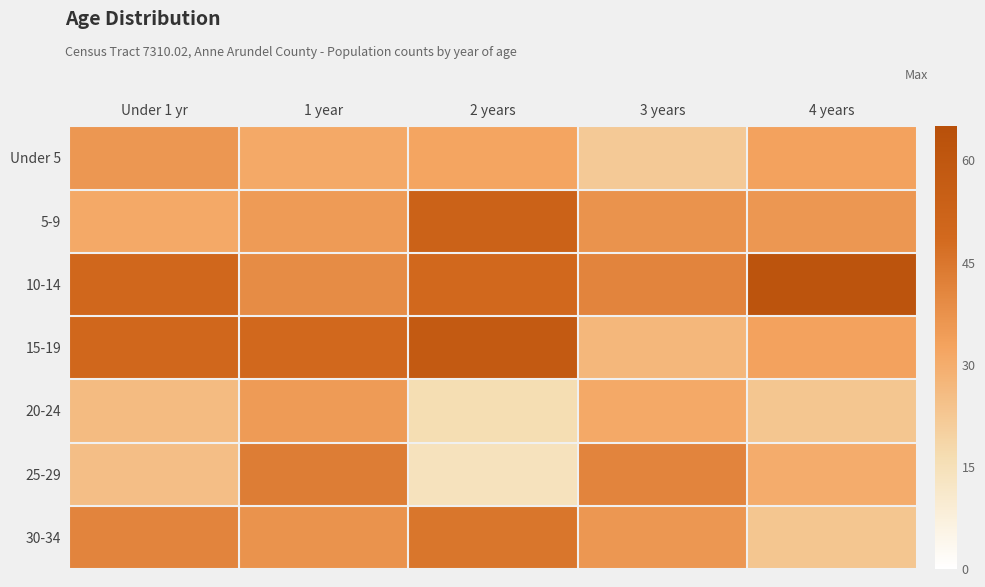

Reading left to right, extract all data points from this chart.

Under 5: Under 1 yr=36	1 year=31	2 years=32	3 years=22	4 years=33
5-9: Under 1 yr=31	1 year=35	2 years=53	3 years=37	4 years=36
10-14: Under 1 yr=50	1 year=39	2 years=49	3 years=41	4 years=62
15-19: Under 1 yr=50	1 year=49	2 years=58	3 years=27	4 years=33
20-24: Under 1 yr=26	1 year=35	2 years=16	3 years=31	4 years=23
25-29: Under 1 yr=25	1 year=43	2 years=14	3 years=41	4 years=30
30-34: Under 1 yr=41	1 year=37	2 years=45	3 years=36	4 years=23